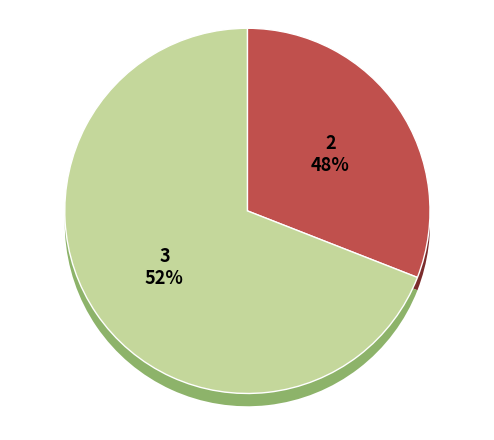

Which slice is the largest?

1125